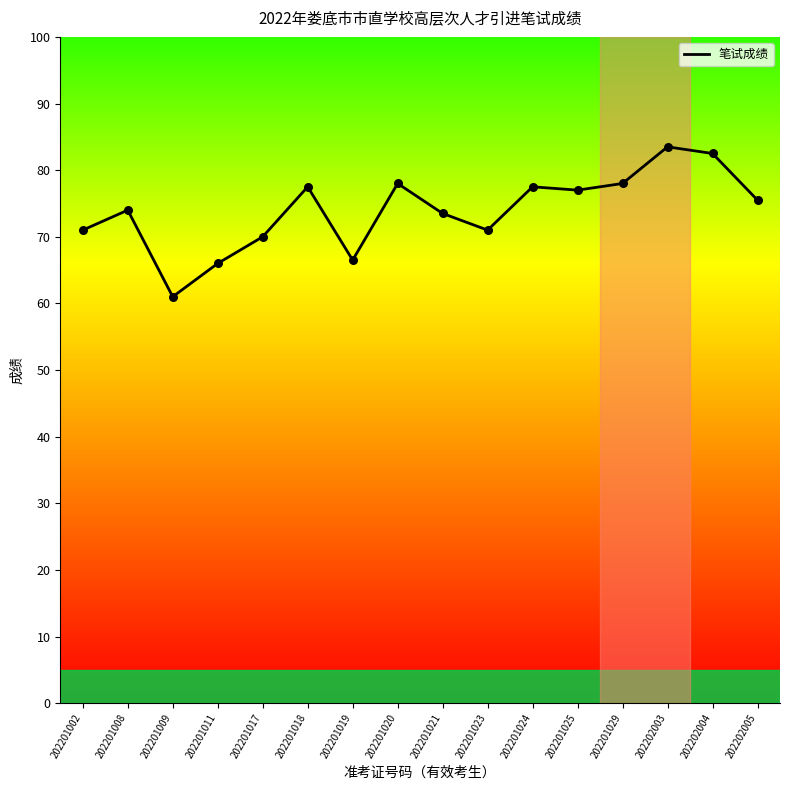

What is the change in value from 202201011 to 202201021?

+7.5